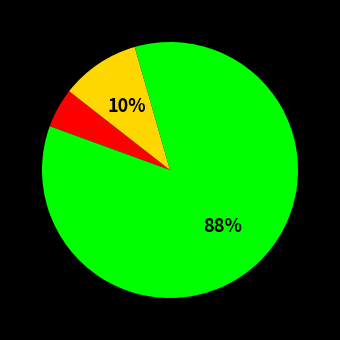

Combined, what portion of the pie is 34 and 27?

5.0%